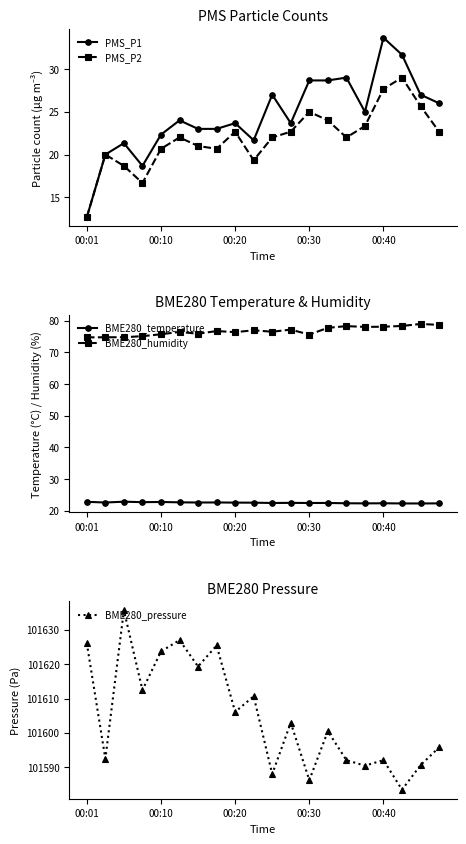

How many values in the BME280_pressure series are below 101602?

10